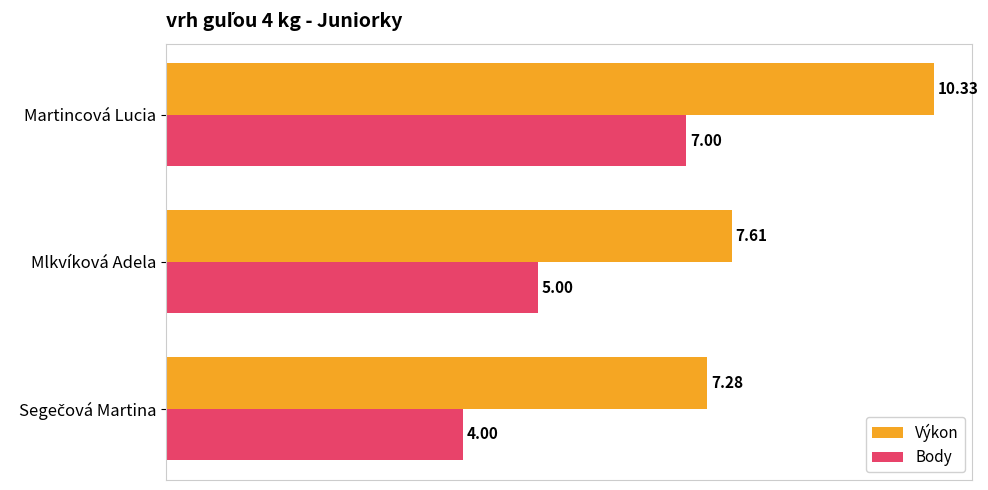

What is the difference between the second highest and minimum values in the Výkon series?

0.3